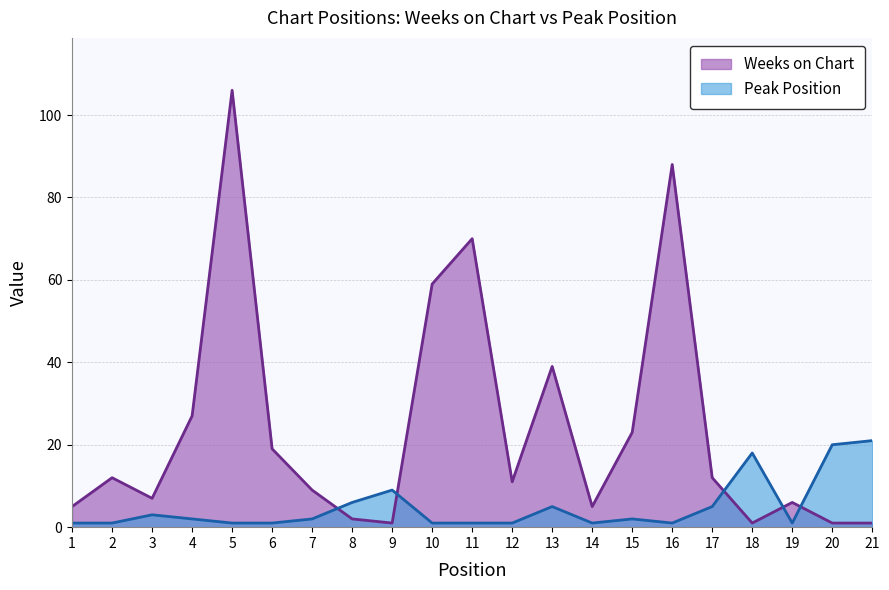

What is the difference between the Peak Position values at 8 and 17?

1